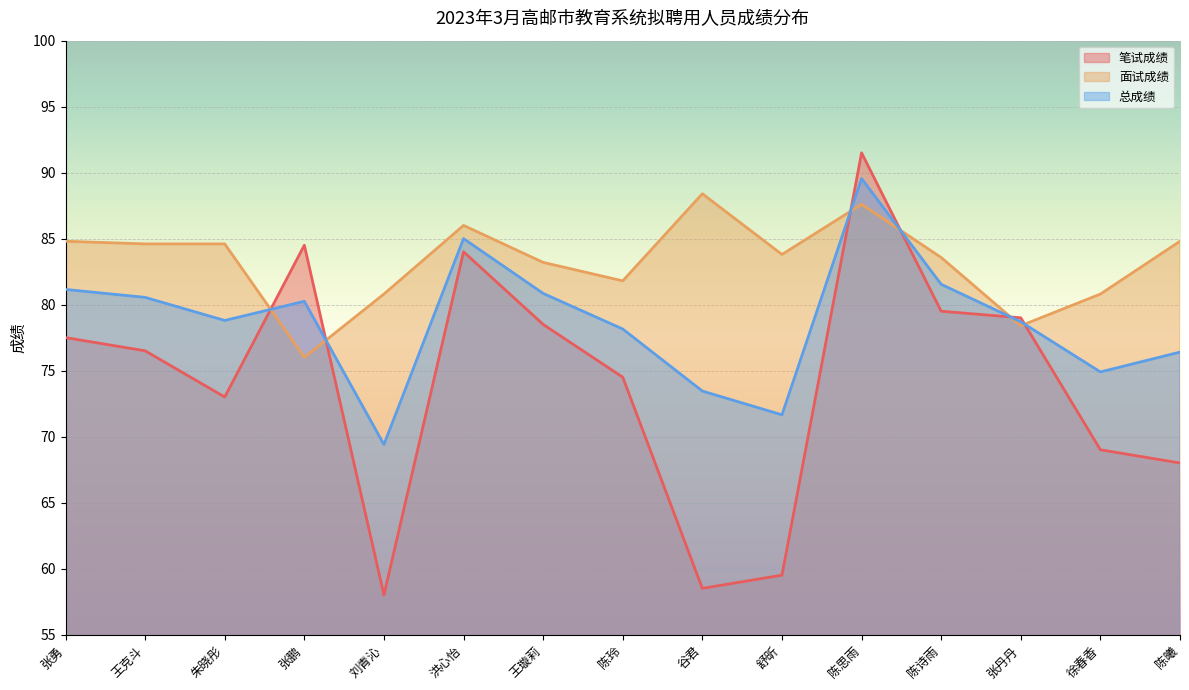

How many times do 笔试成绩 and 总成绩 cross each other?

6